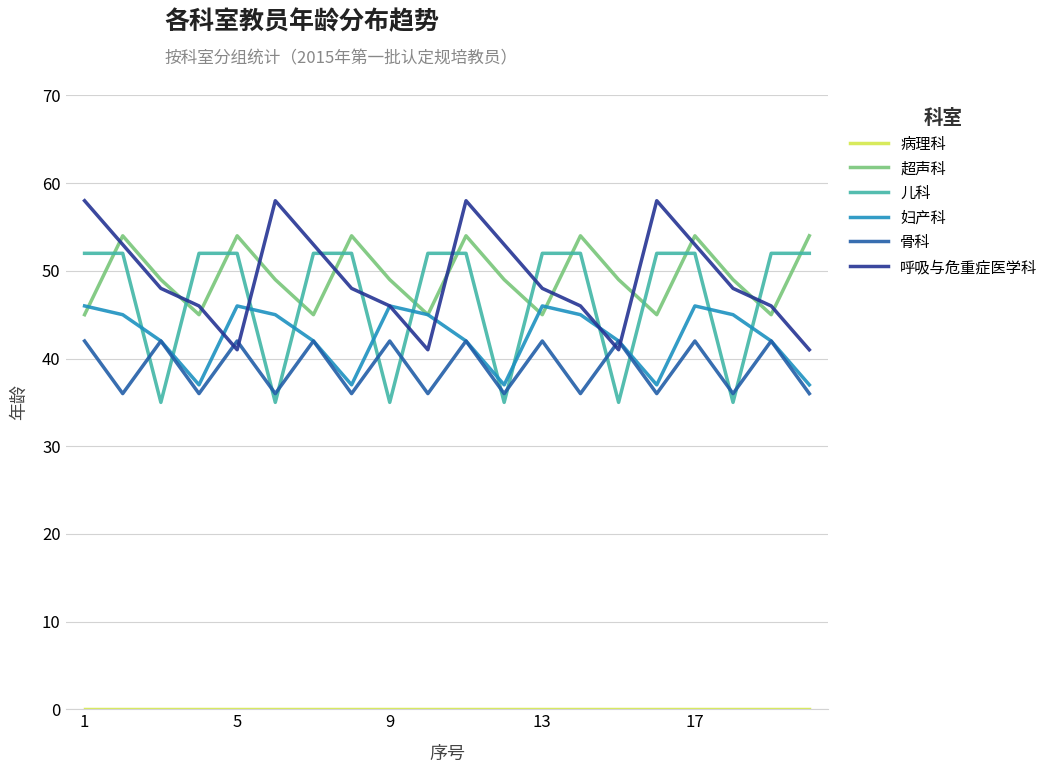

Does the chart display data point markers on the line(s)?

No